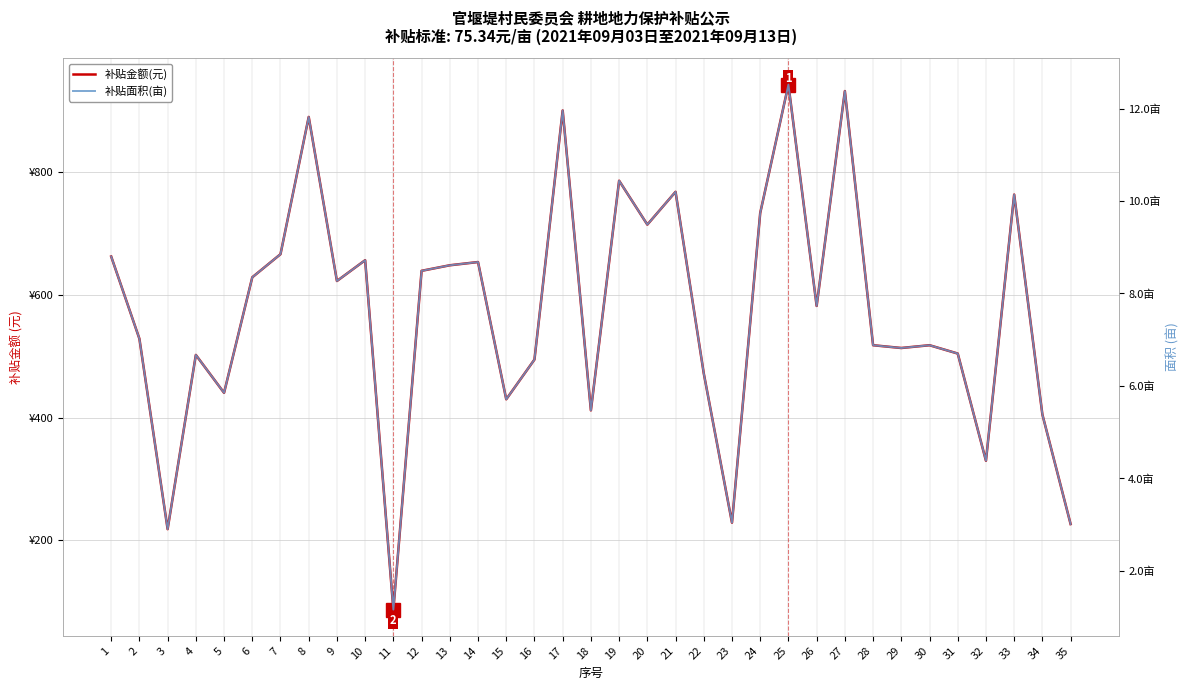

Reading left to right, extract all data points from this chart.

补贴金额(元): 663.0	528.9	218.5	502.5	440.7	629.1	666.8	890.5	623.1	657.0	87.4	639.6	648.7	654.0	430.2	495.0	901.1	412.1	786.5	715.0	768.5	472.4	229.0	733.8	943.3	582.4	932.7	518.3	513.8	518.3	504.8	330.0	764.0	405.3	226.8
补贴面积(亩): 8.8	7.0	2.9	6.7	5.8	8.3	8.8	11.8	8.3	8.7	1.2	8.5	8.6	8.7	5.7	6.6	12.0	5.5	10.4	9.5	10.2	6.3	3.0	9.7	12.5	7.7	12.4	6.9	6.8	6.9	6.7	4.4	10.1	5.4	3.0